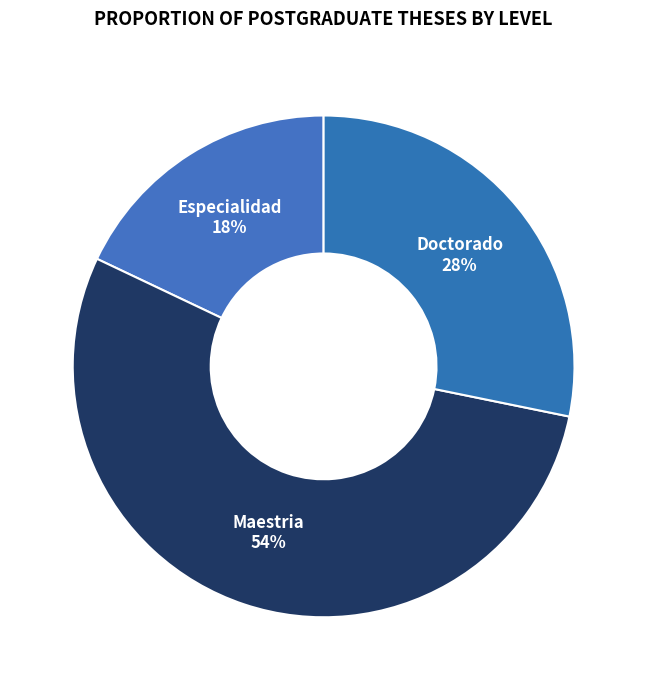

Is there any slice that represents more than half of the pie?

Yes